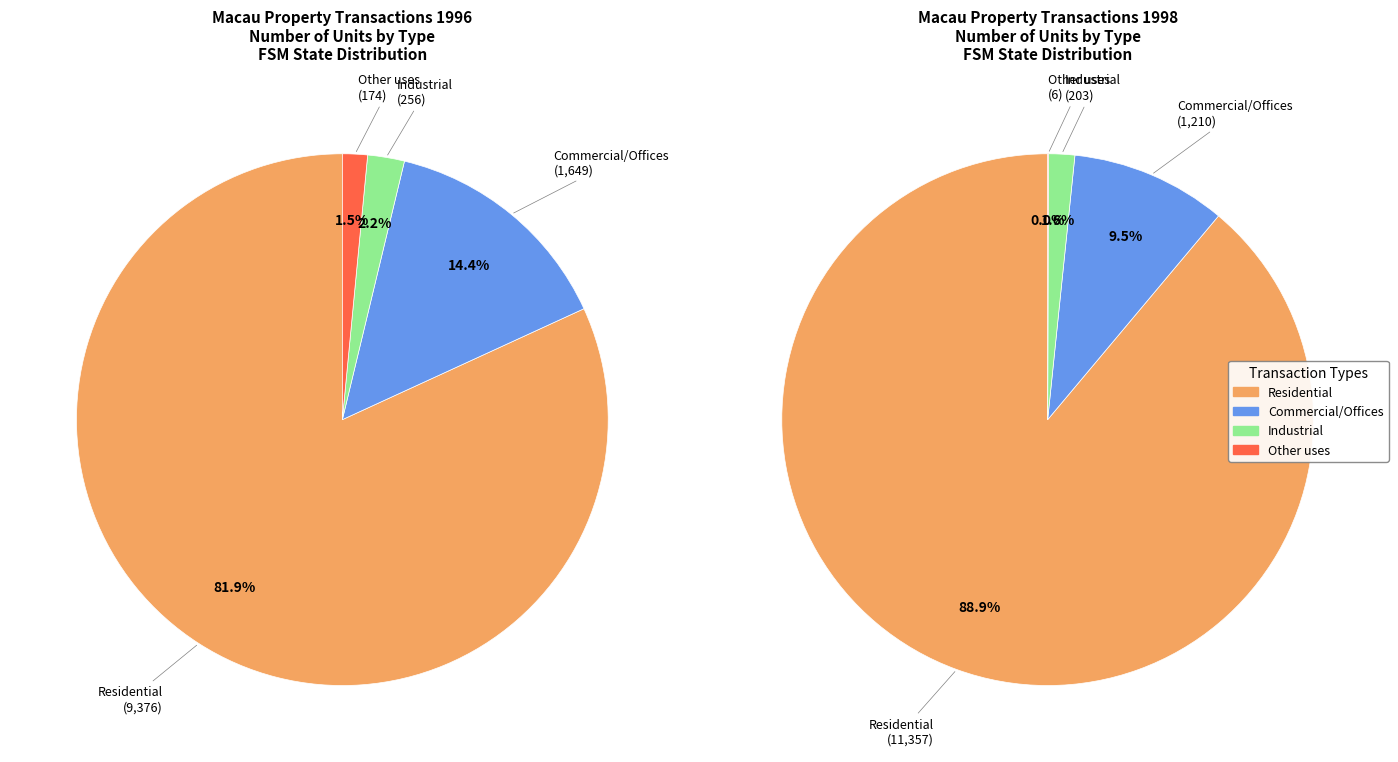

Between Other uses and Industrial, which is larger?

Industrial